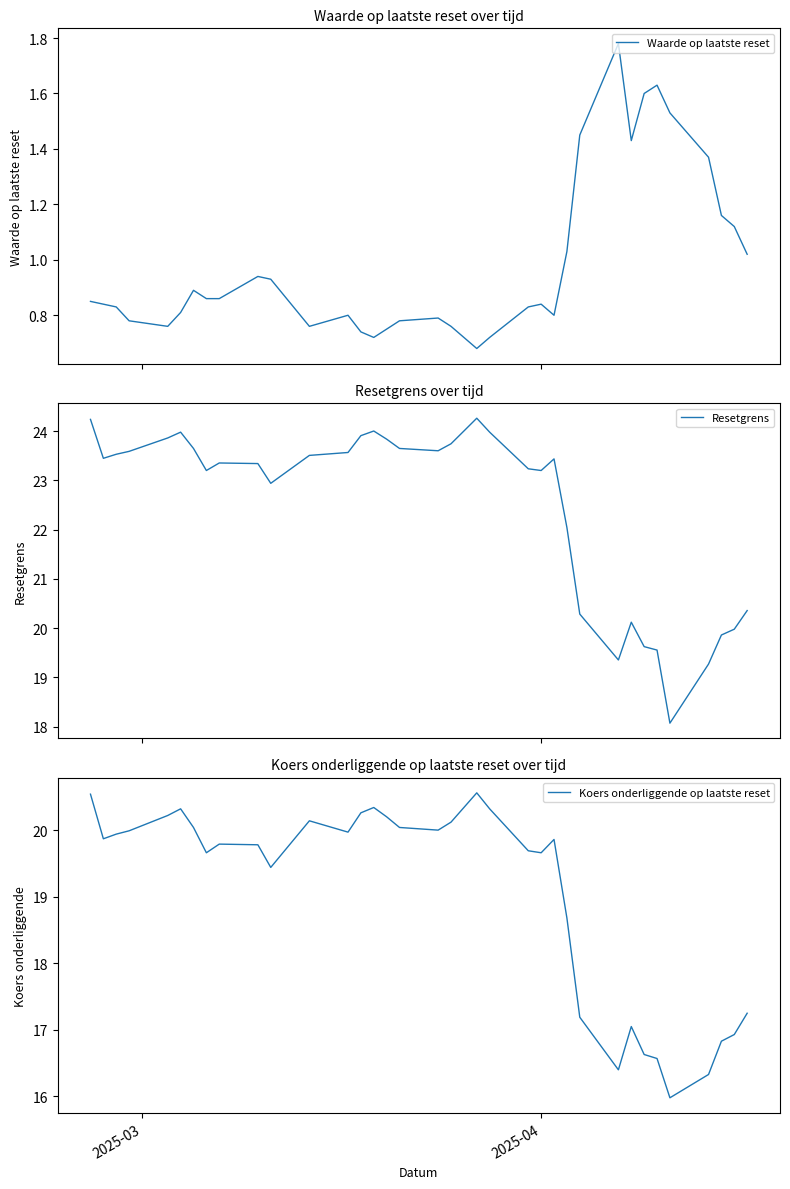

What is the maximum value for Resetgrens?

24.3